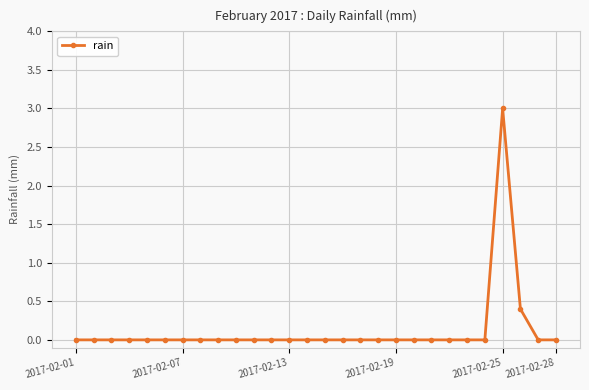

What is the difference between the second highest and second lowest values?

0.4